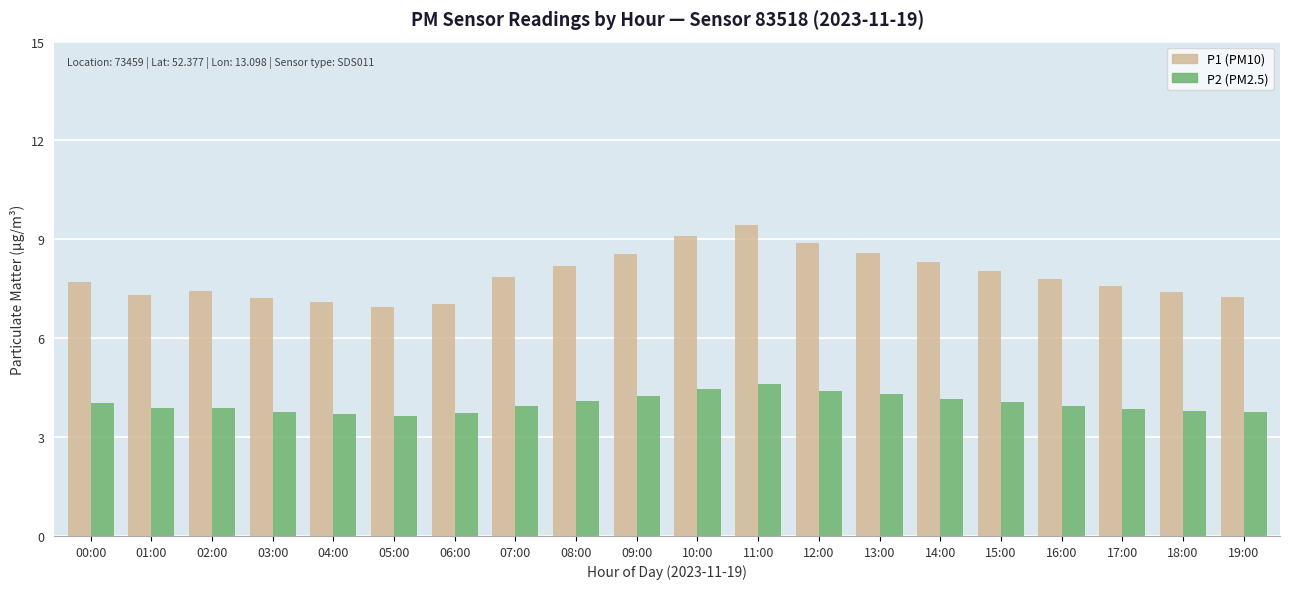

What is the label of the 10th bar from the right?

10:00